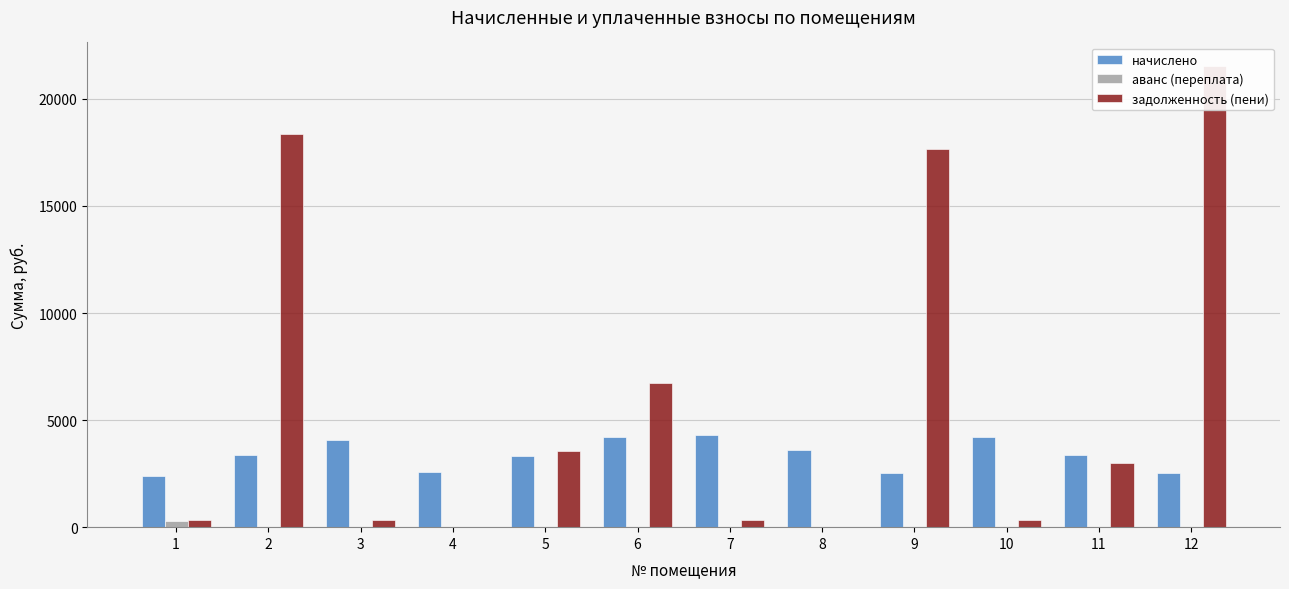

How many values in the задолженность (пени) series are below 3016?

6